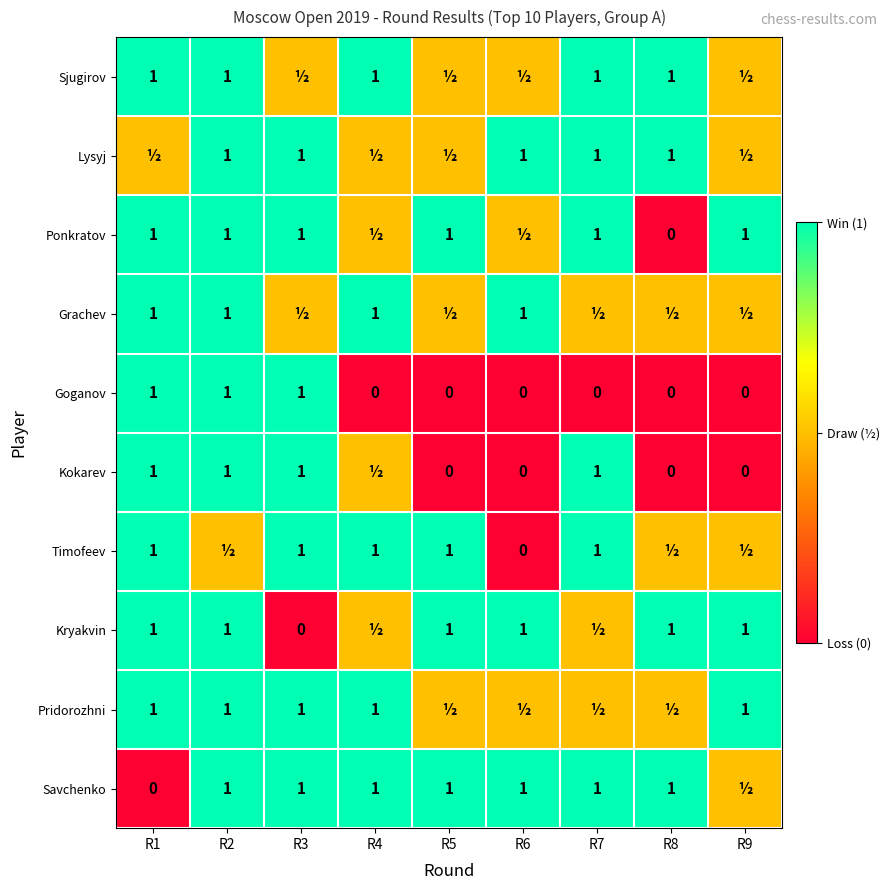

The value of Grachev at R2 is 1.0. True or false?

True